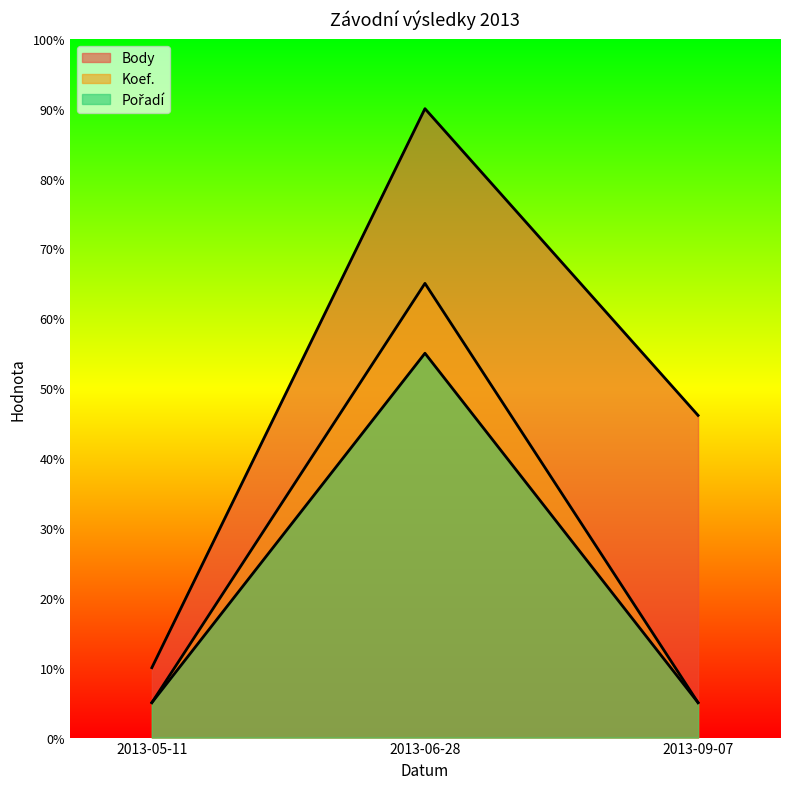

What is the sum of the Koef. values at 2013-09-07 and 2013-06-28?

70.0